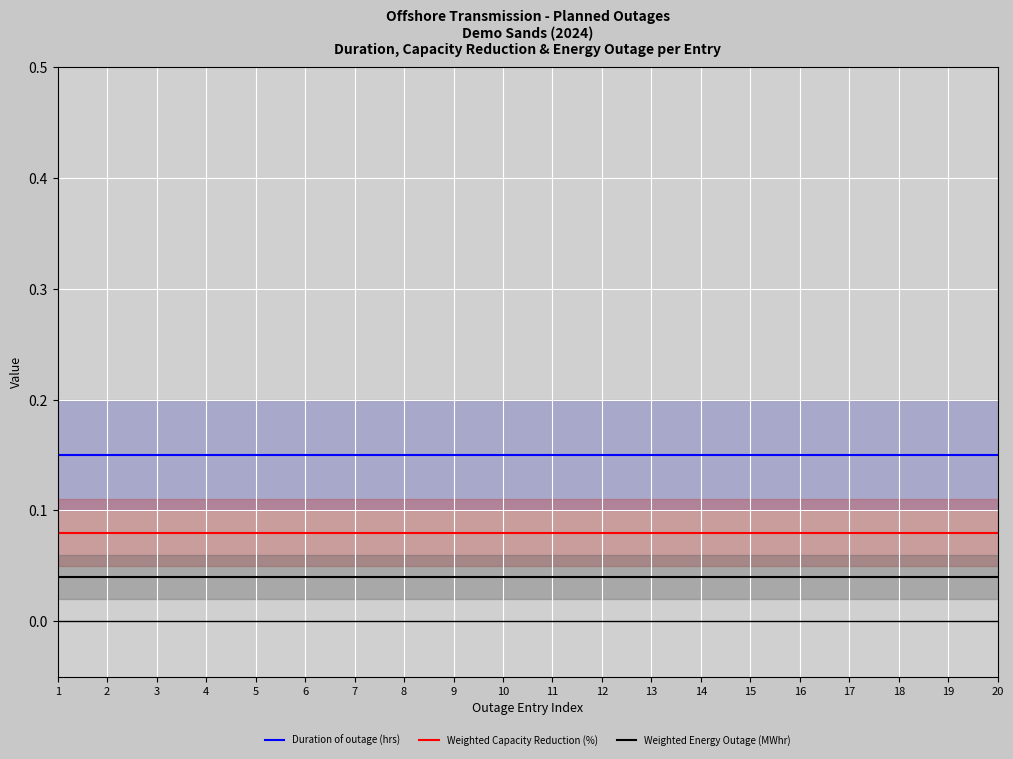

At which category does the chart reach its minimum across all series?

1